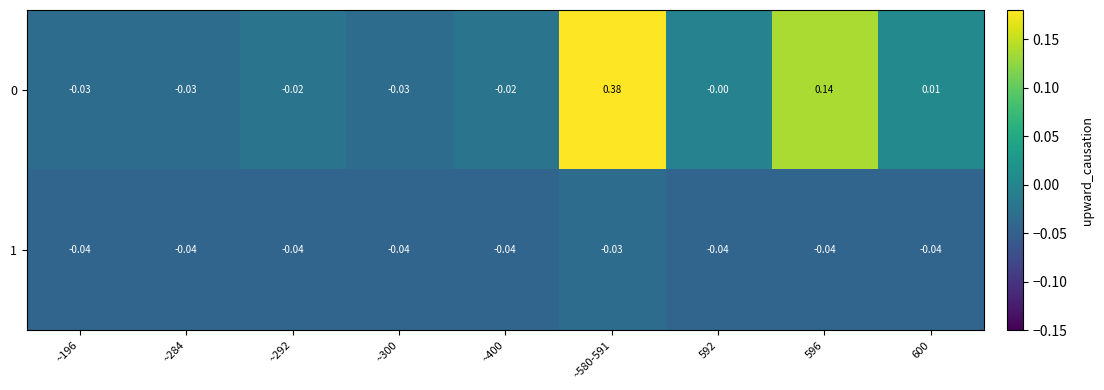

Is the value of 1 at 592 greater than the value of 0 at ~300?

No